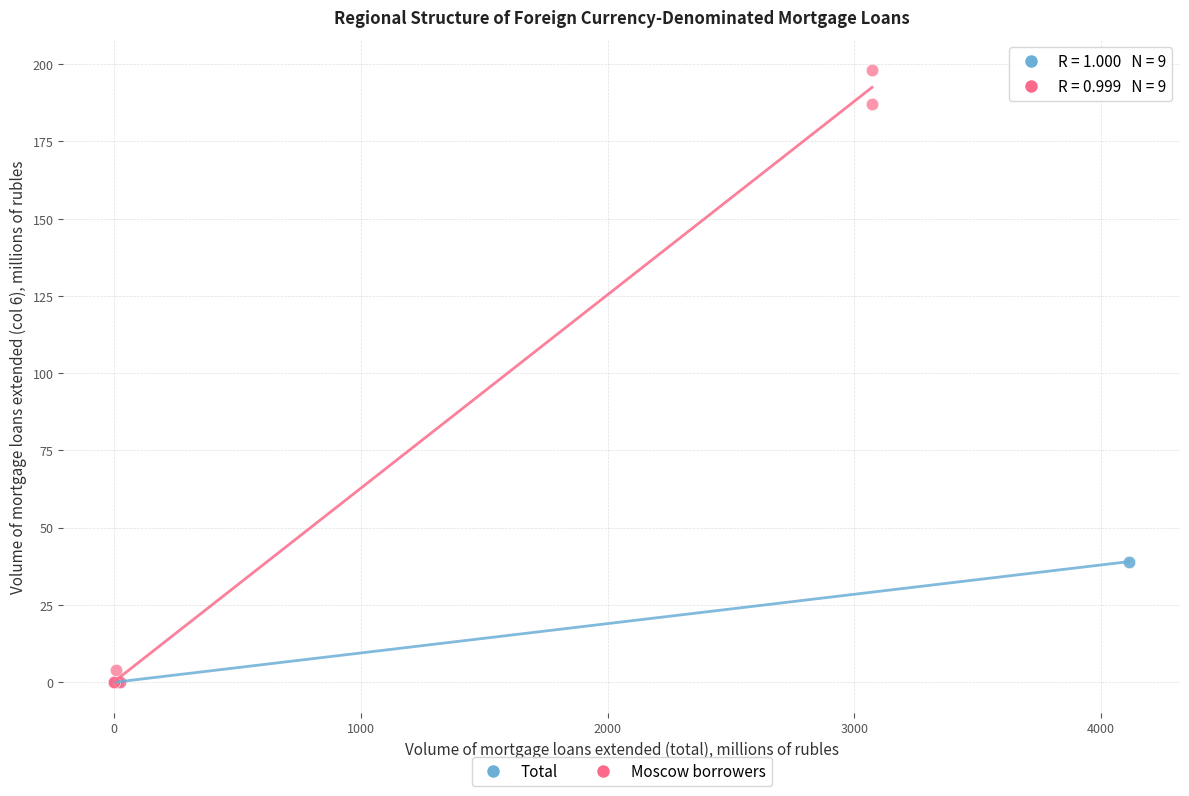

Which series reaches the maximum Y coordinate?

Moscow borrowers